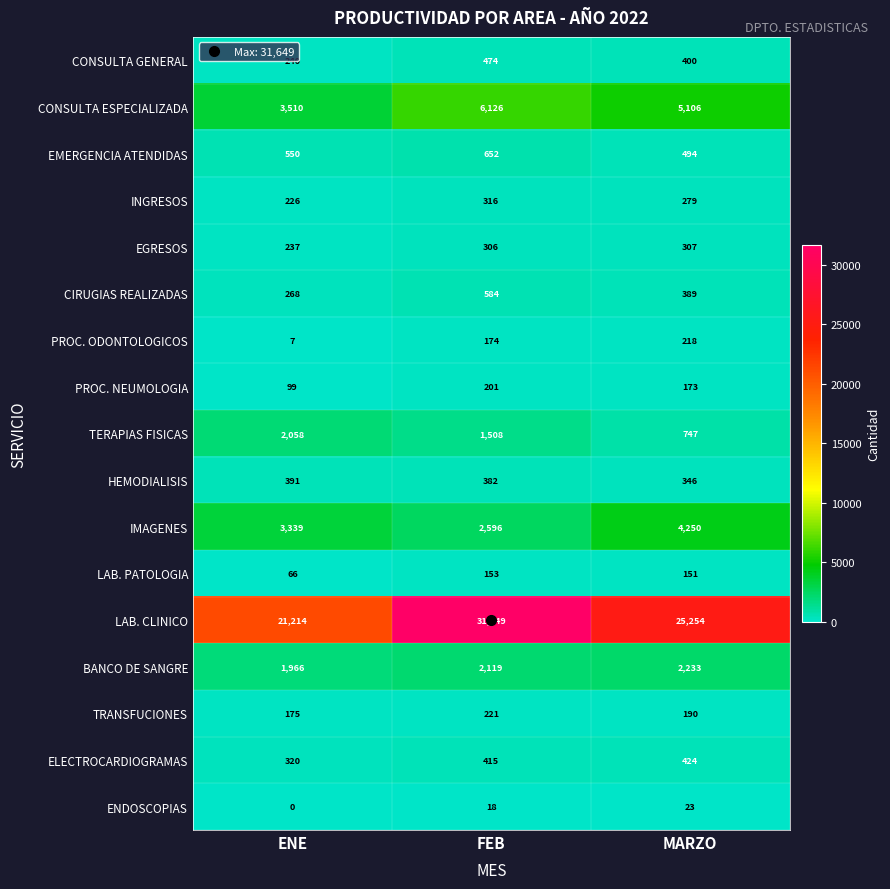

At which category does the chart reach its minimum across all series?

ENE